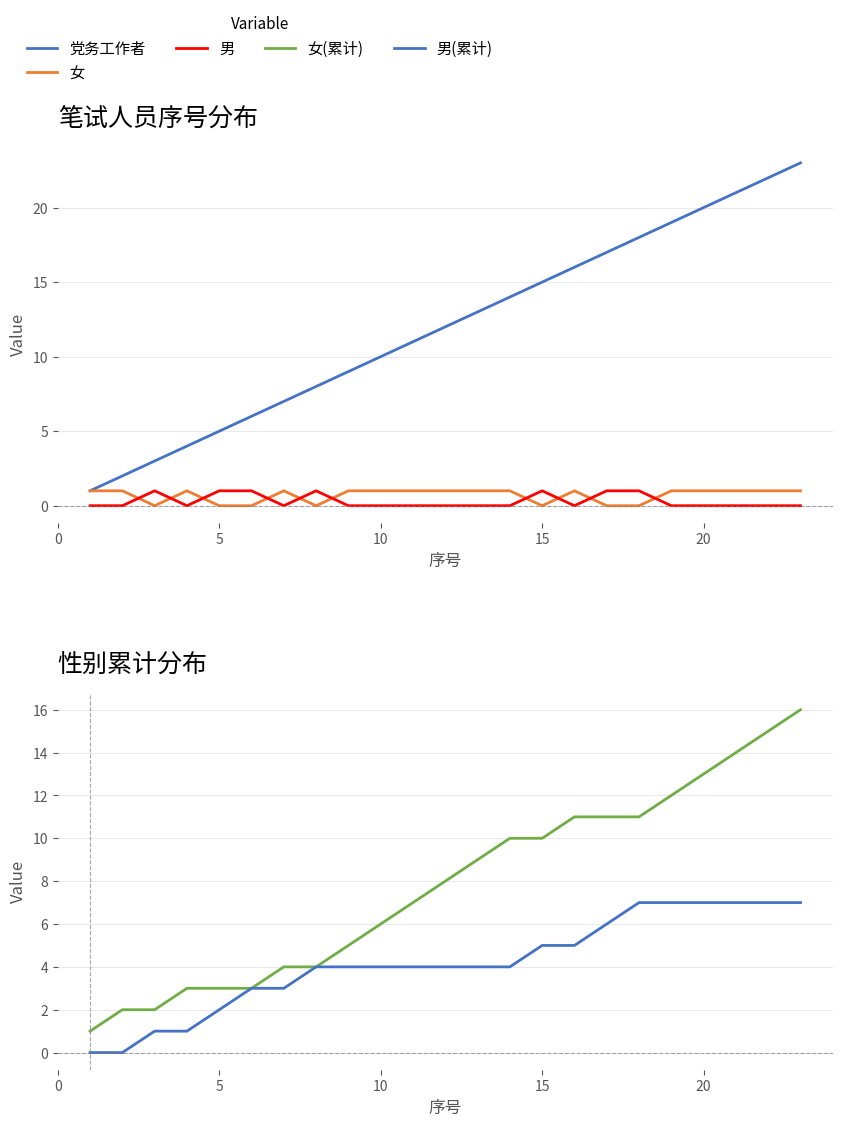

Read the 党务工作者 value at 15, to the nearest 5.

15